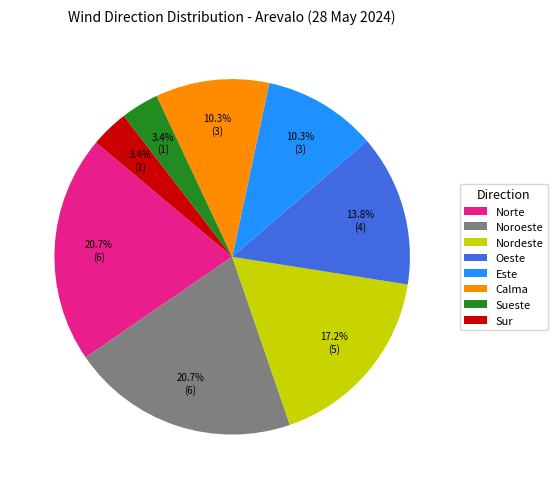

To the nearest percent, what is the combined percentage of Sur and Noroeste?

24%